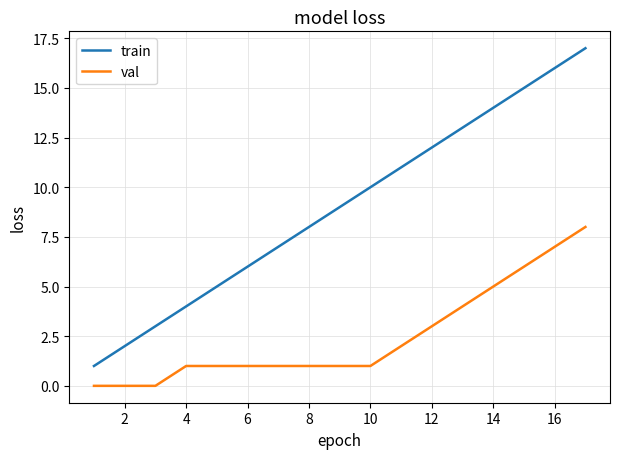

What is the highest value of the val series?

8